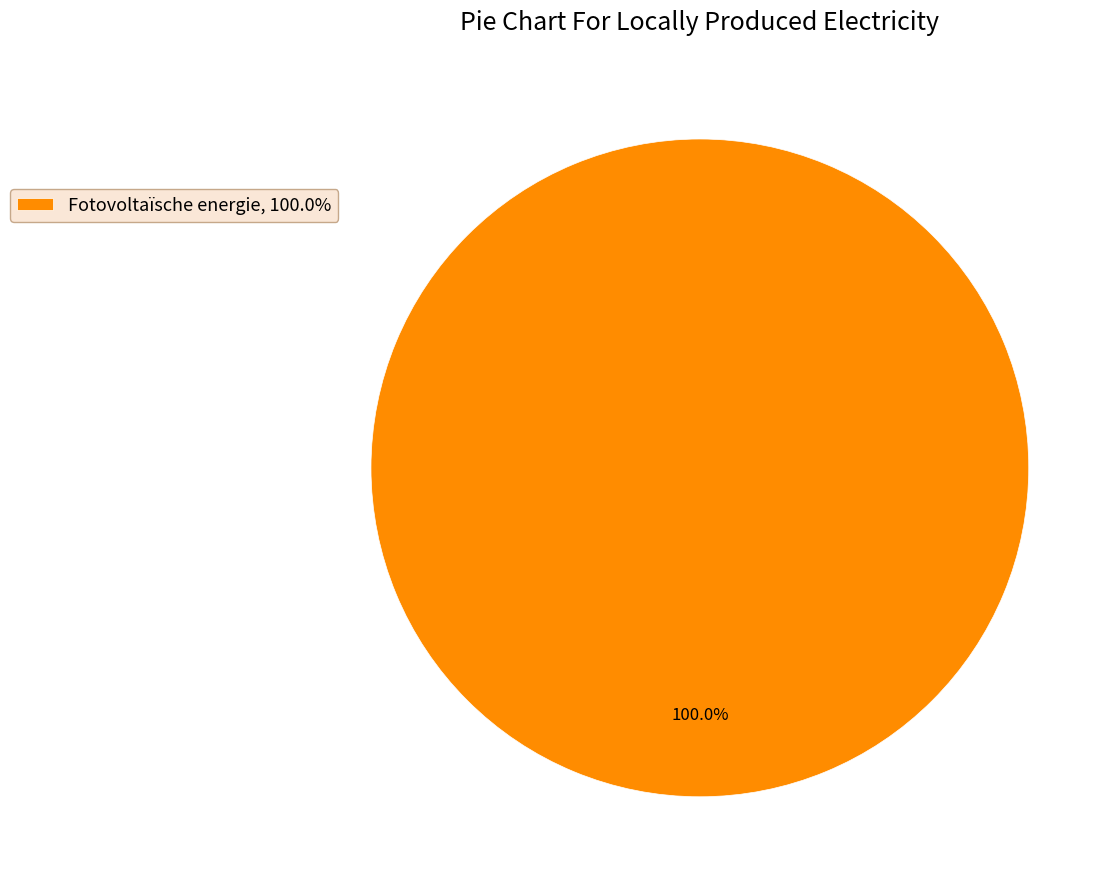

Rank the categories by value from highest to lowest.

Fotovoltaïsche energie, 100.0%